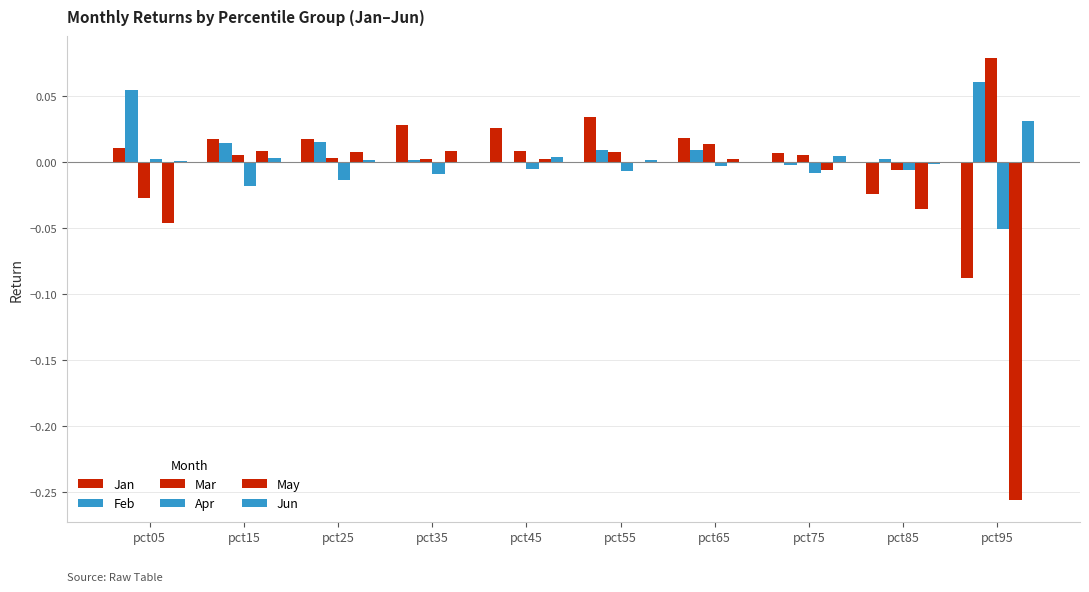

What value does the Feb series have at pct05?

0.1